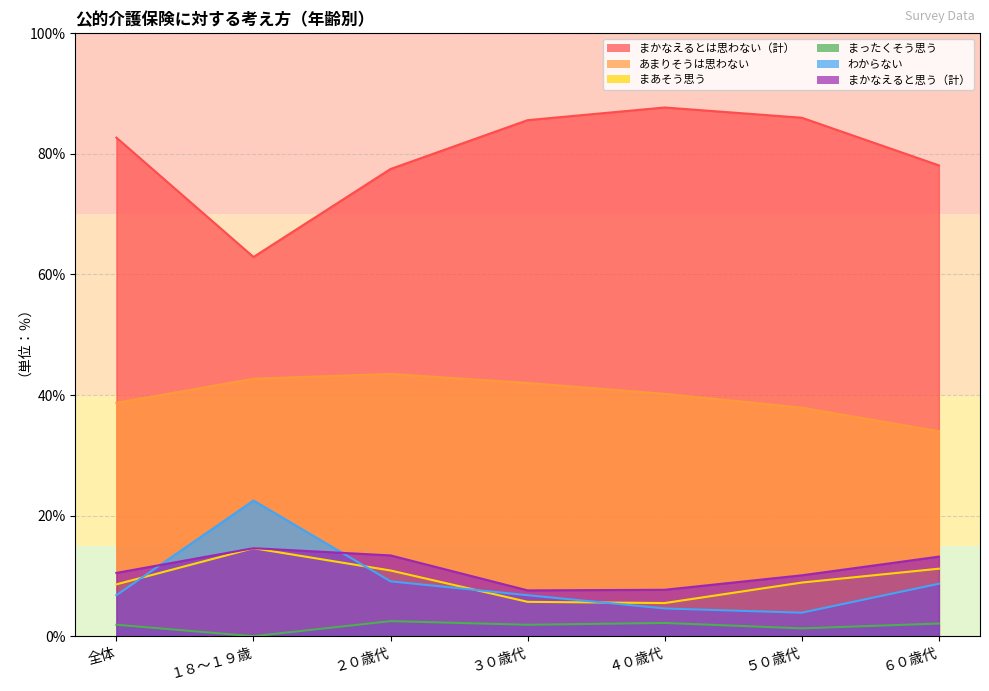

Reading left to right, extract all data points from this chart.

まかなえるとは思わない（計）: 全体=82.7	１８～１９歳=62.9	２０歳代=77.5	３０歳代=85.6	４０歳代=87.7	５０歳代=86.0	６０歳代=78.1
あまりそうは思わない: 全体=38.7	１８～１９歳=42.7	２０歳代=43.5	３０歳代=42.0	４０歳代=40.2	５０歳代=37.9	６０歳代=34.0
まあそう思う: 全体=8.6	１８～１９歳=14.6	２０歳代=10.9	３０歳代=5.7	４０歳代=5.5	５０歳代=8.9	６０歳代=11.2
まったくそう思う: 全体=1.9	１８～１９歳=0.0	２０歳代=2.5	３０歳代=1.9	４０歳代=2.2	５０歳代=1.3	６０歳代=2.1
わからない: 全体=6.8	１８～１９歳=22.5	２０歳代=9.1	３０歳代=6.8	４０歳代=4.6	５０歳代=3.9	６０歳代=8.7
まかなえると思う（計）: 全体=10.5	１８～１９歳=14.6	２０歳代=13.4	３０歳代=7.6	４０歳代=7.7	５０歳代=10.1	６０歳代=13.2